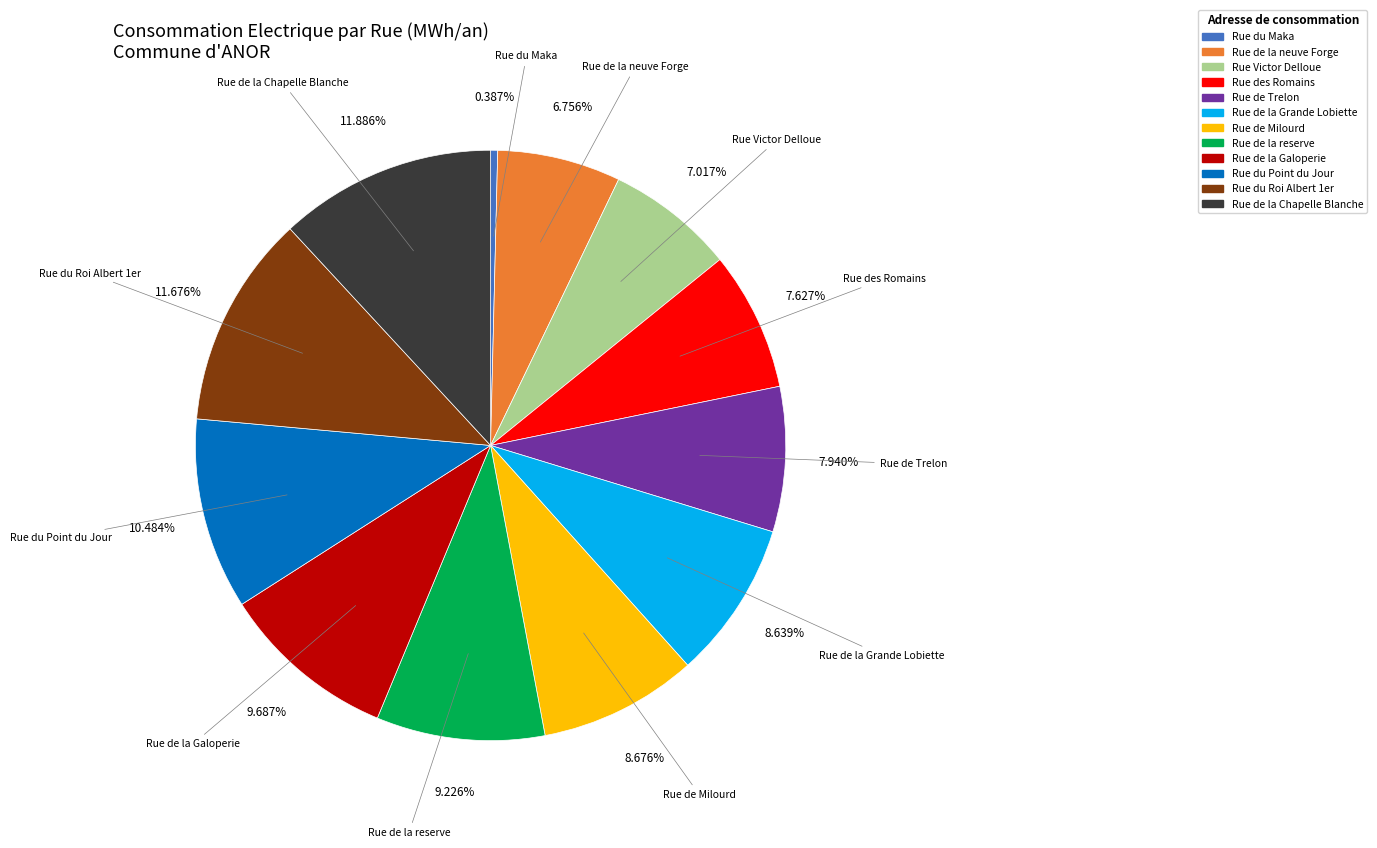

How many slices are in this pie chart?

12